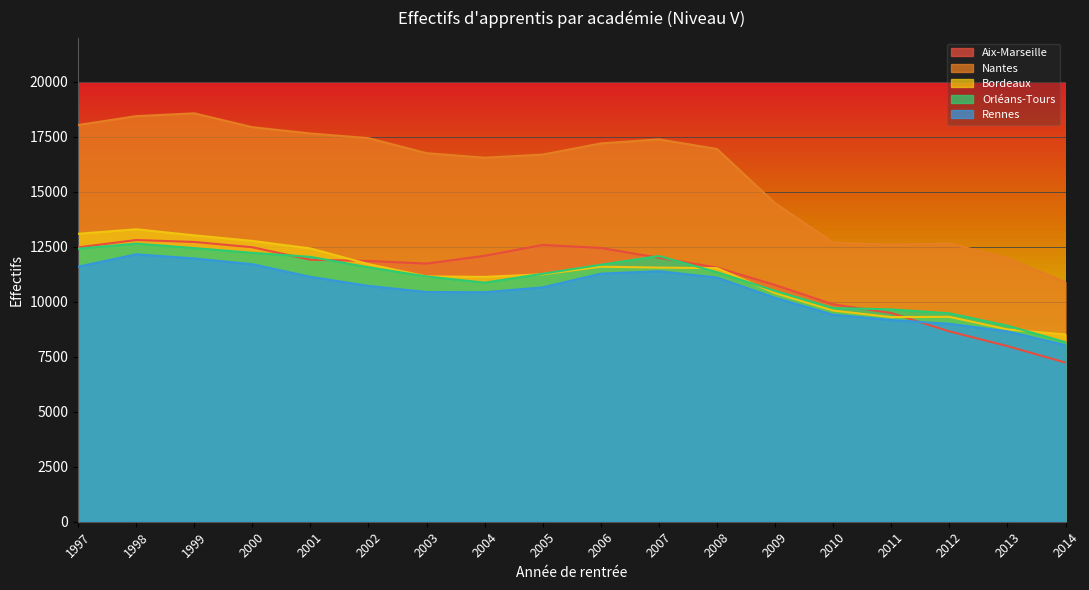

Is it true that Nantes equals 26465 at 2000?

False